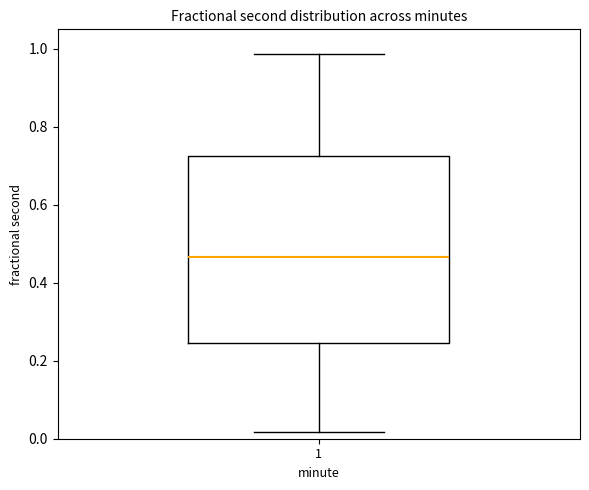

Read this box plot against the y-axis: the position of the median line, the range covered by the box, and the ends of both whiskers. The values are not printed on the chart, so give them approximately, as read against the axis.

median 0.46, box 0.24 to 0.72, whiskers 0.02 to 0.98